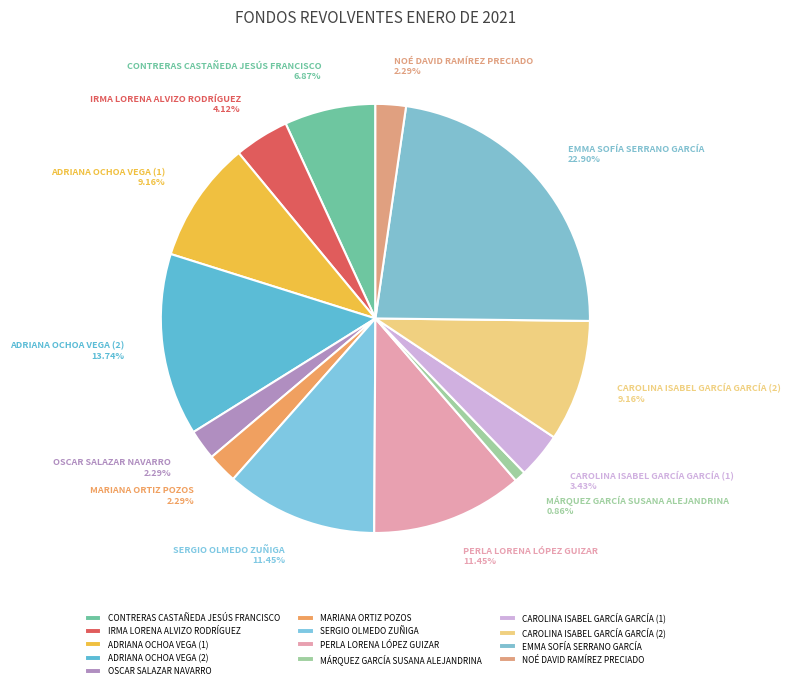

Approximately how many times larger is the value at ADRIANA OCHOA VEGA (1) compared to CAROLINA ISABEL GARCÍA GARCÍA (2)?

1.0